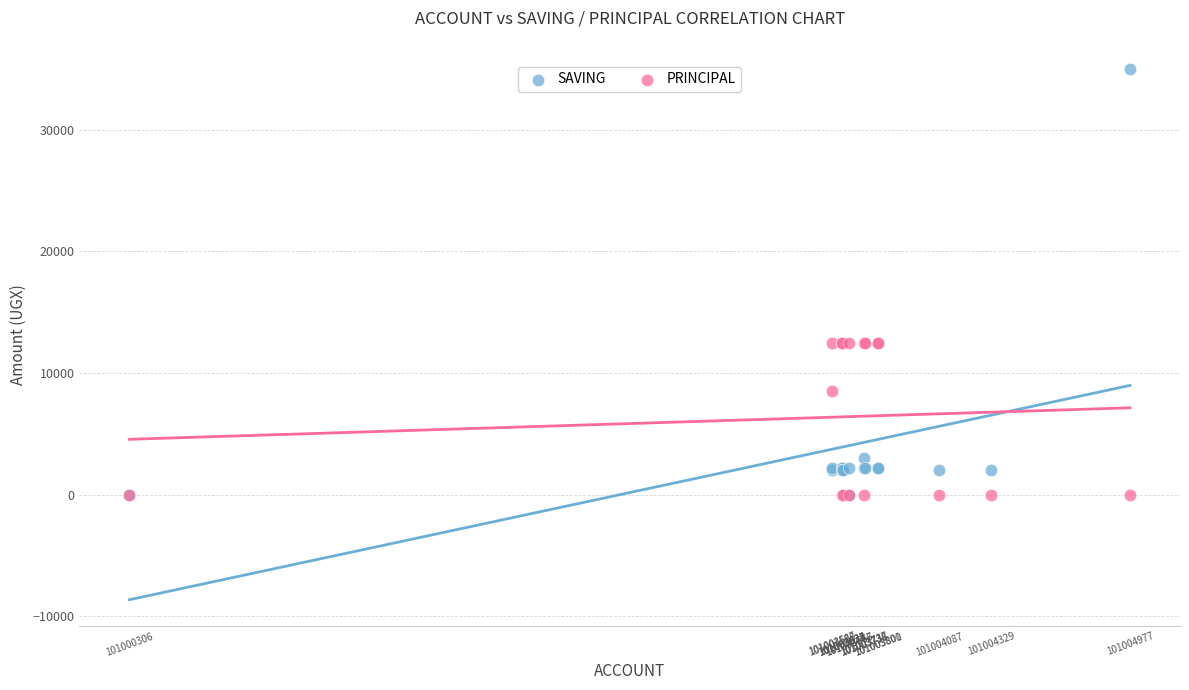

What are all the series names shown in the legend?

SAVING, PRINCIPAL